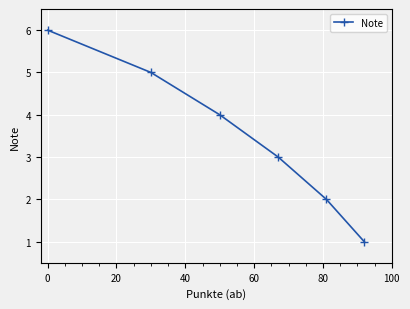

True or false: the data has more than 2 interior local peaks.

False